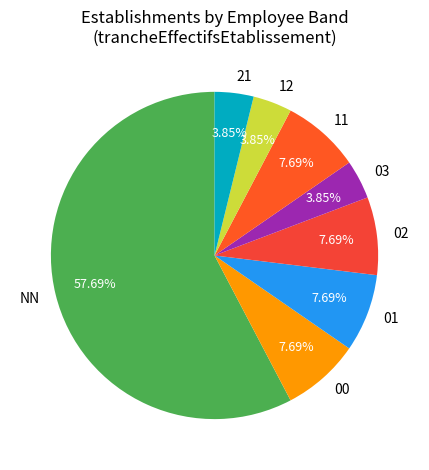

Which category has the biggest portion of the pie?

NN